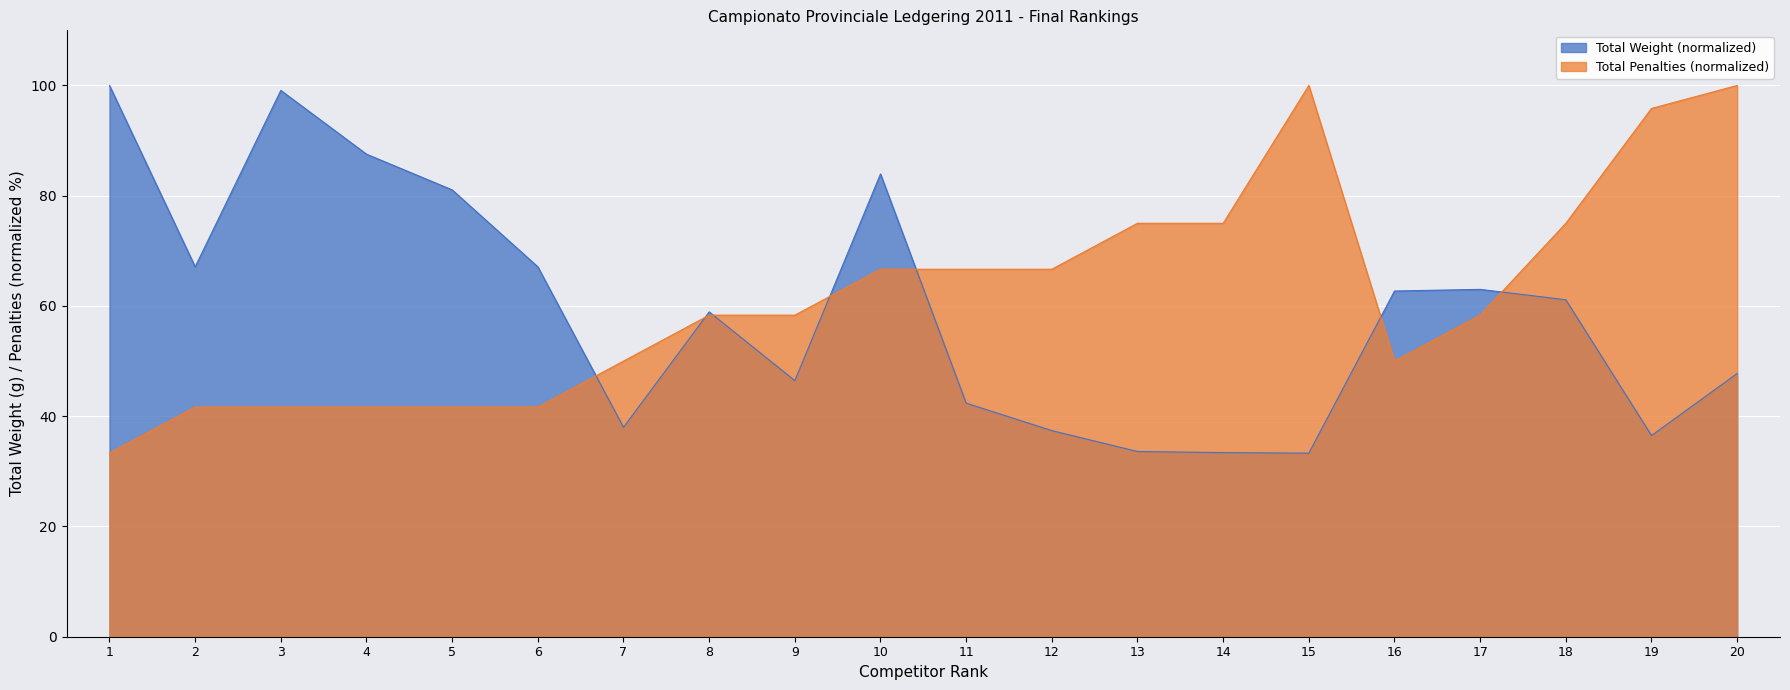

What is the sum of all Total Penalties (totali) values?

1237.5